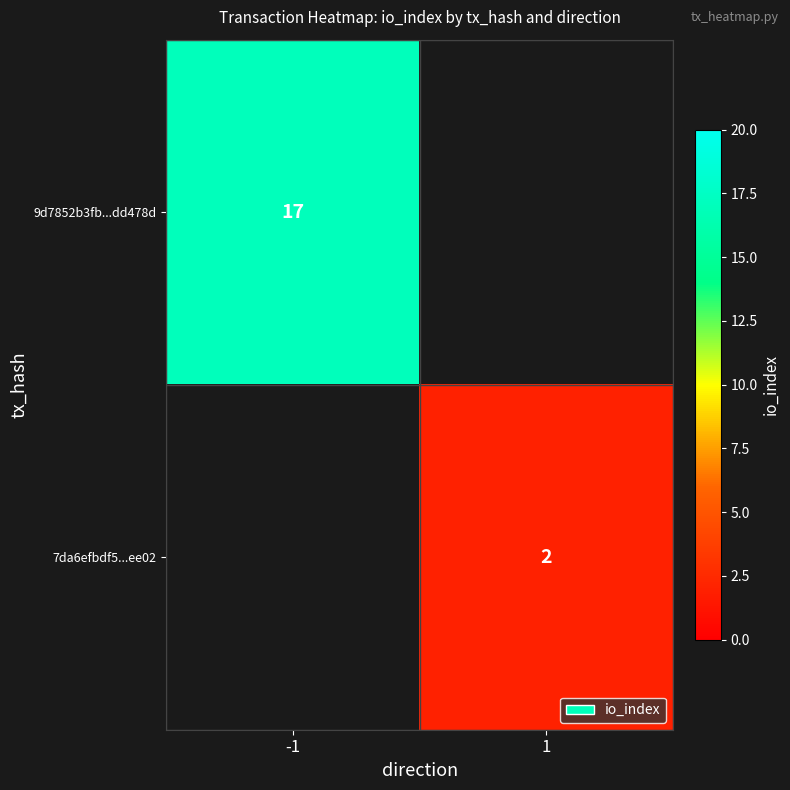

Between 1 and -1, which is larger?

-1